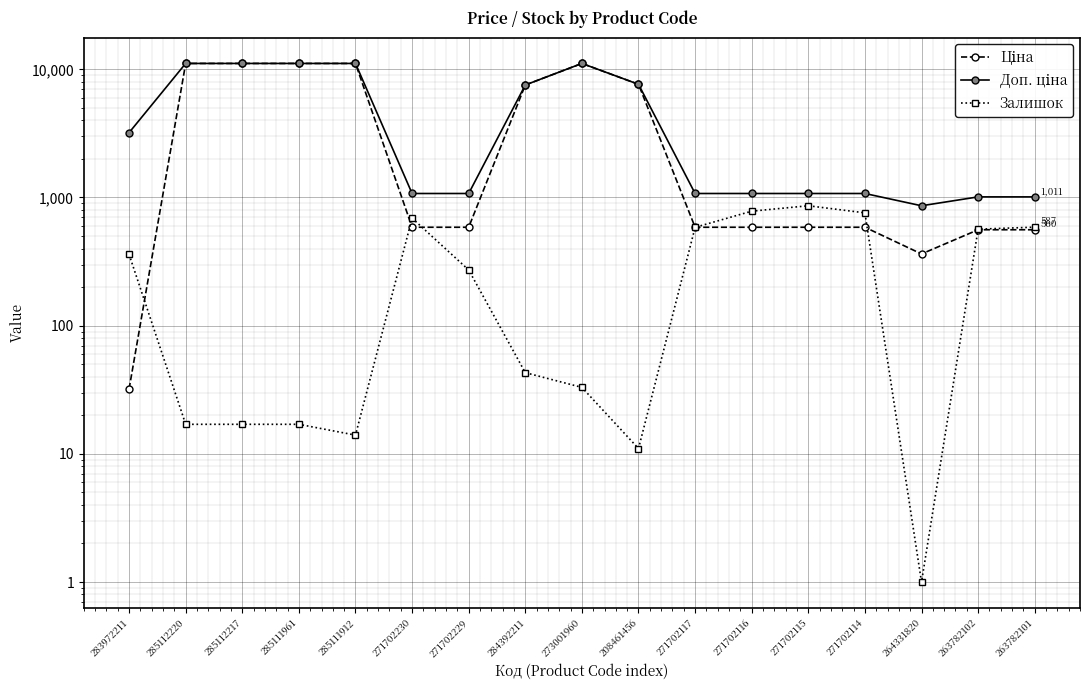

Rank the series at 271702116 from highest to lowest value.

Доп. ціна, Залишок, Ціна